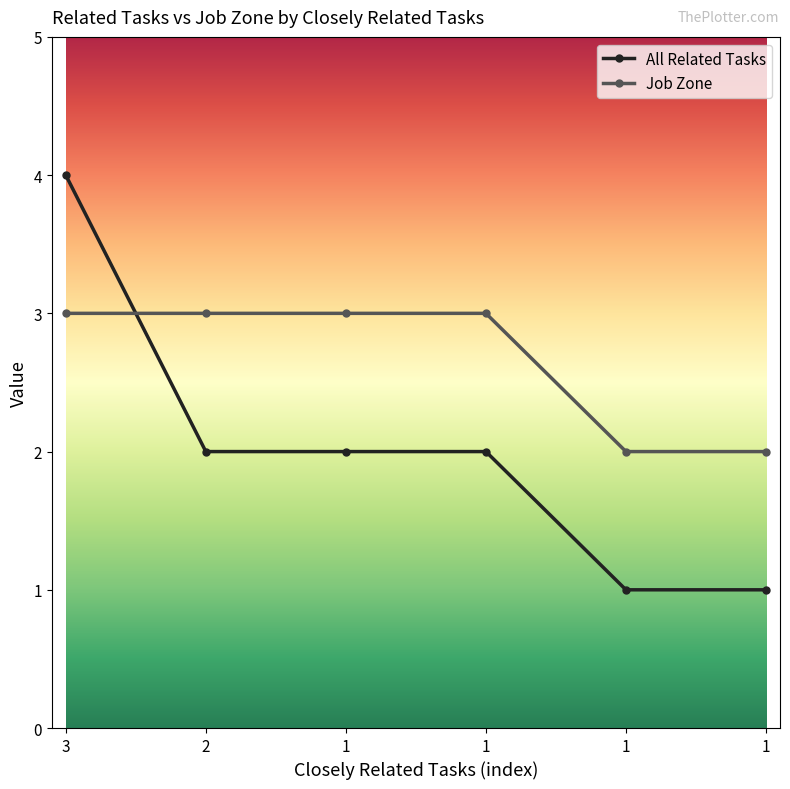

Count the number of categories in the chart.

6